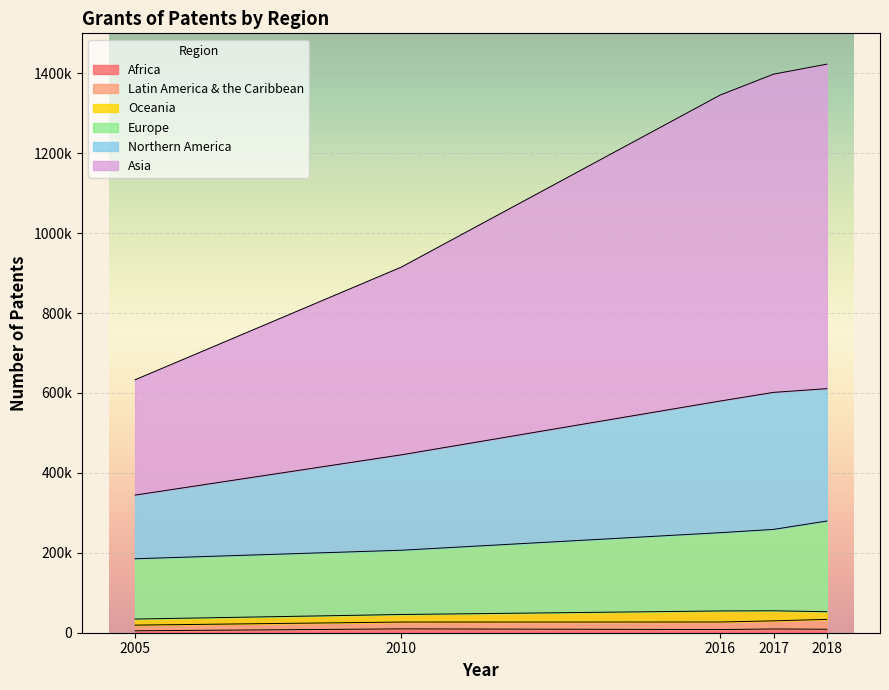

Which category has the highest value in the Asia series?

2018